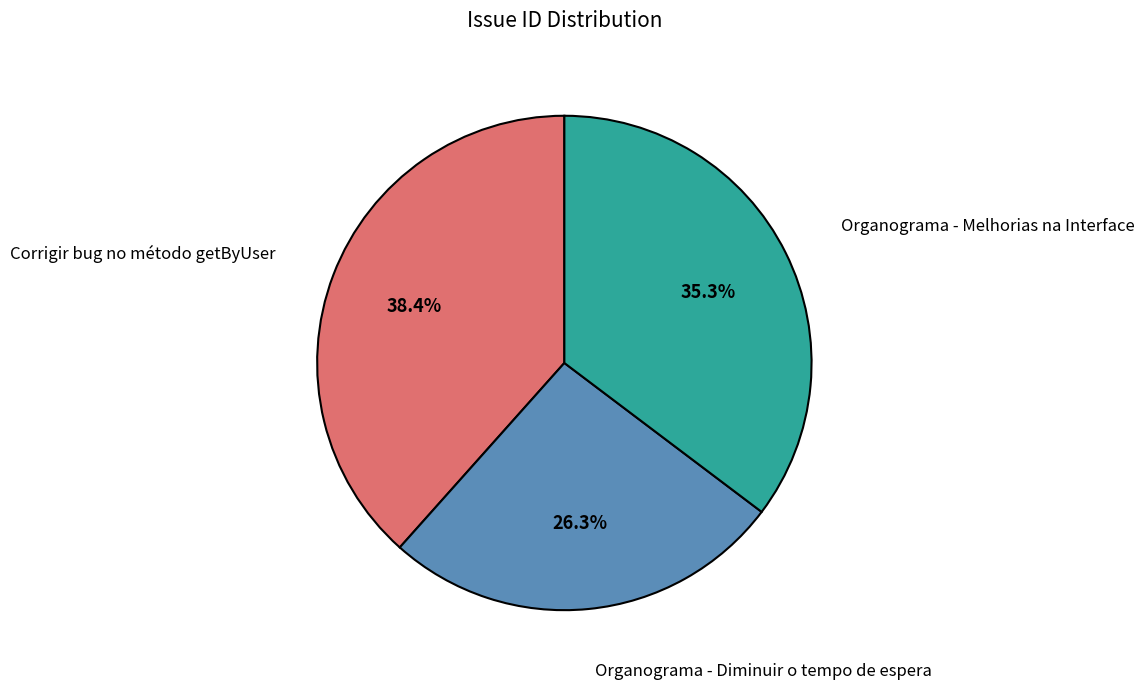

Does any single category account for the majority?

No